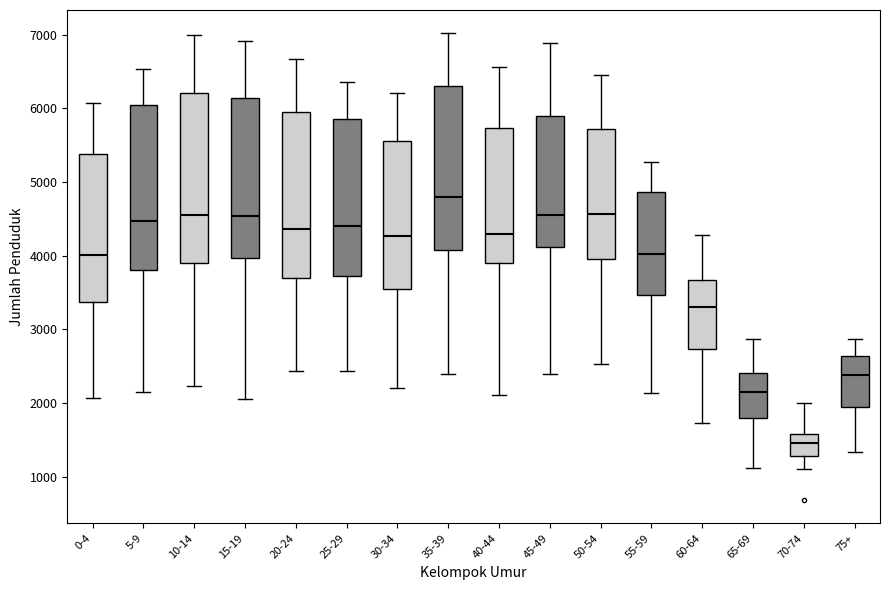

Where is the upper edge of the box for 45-49 on the y-axis? The values are not printed on the chart, so give them approximately, as read against the axis.

5900